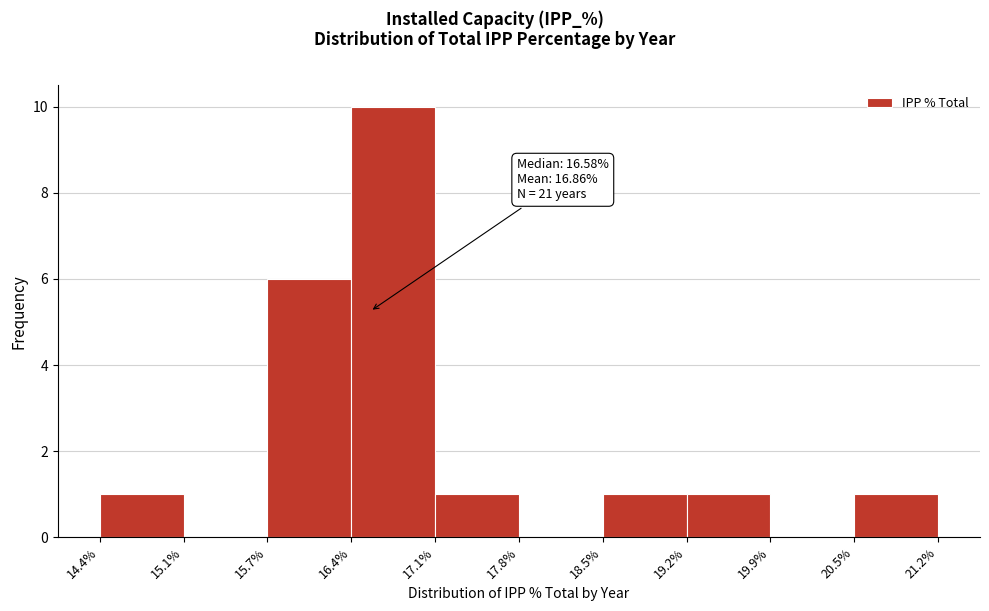

Which range on the x-axis has the tallest bar?

16.4% to 17.1%